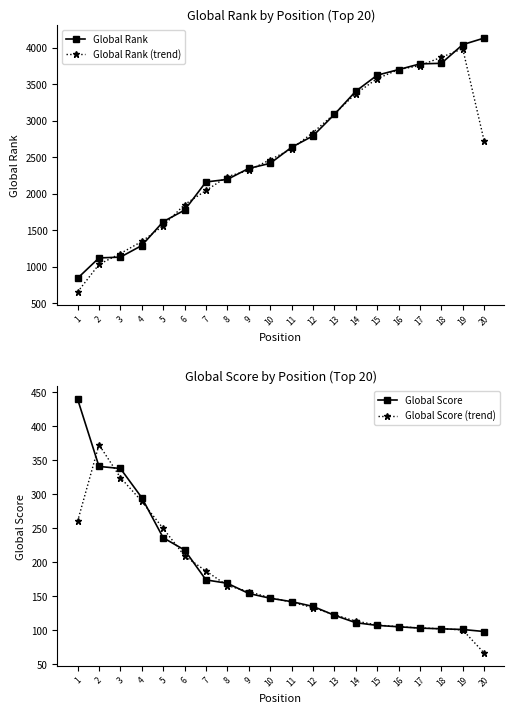

The Global Score (trend) series shows 179.4 at 18. True or false?

False